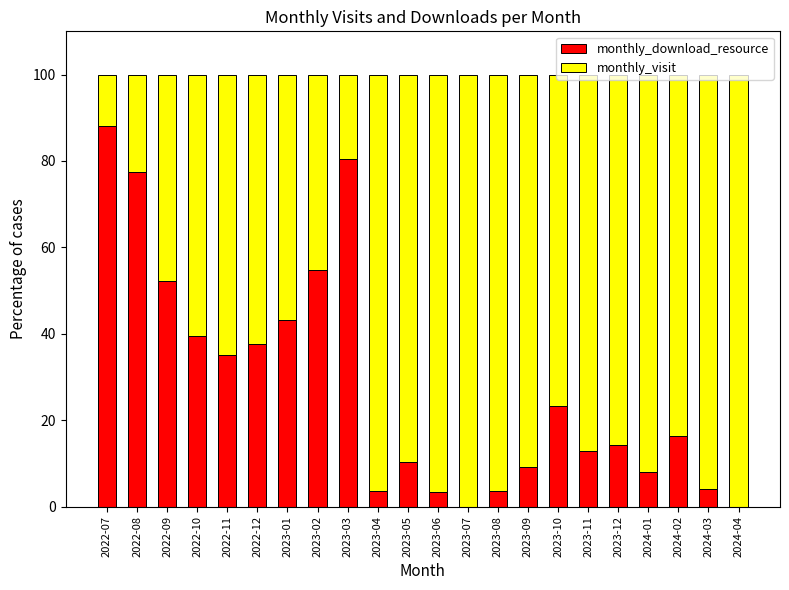

At which label does monthly_download_resource reach its peak?

2022-07